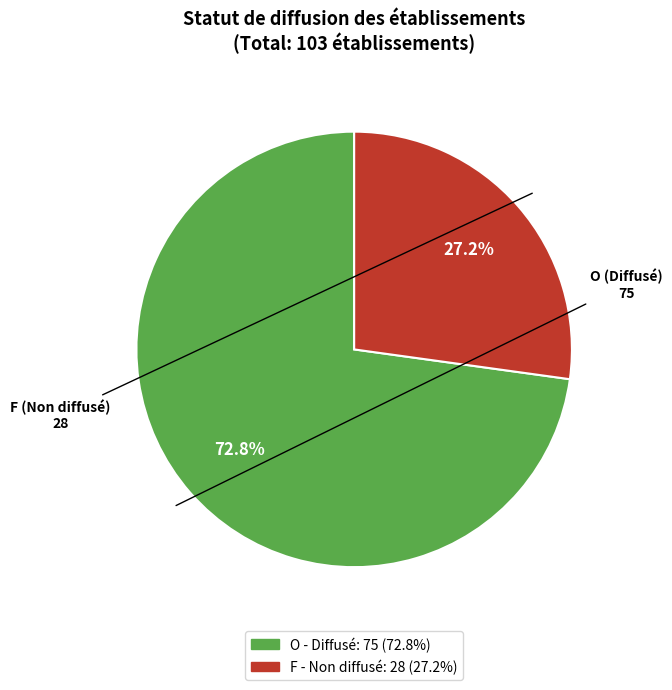

To the nearest percent, what is the combined percentage of O and F?

100%